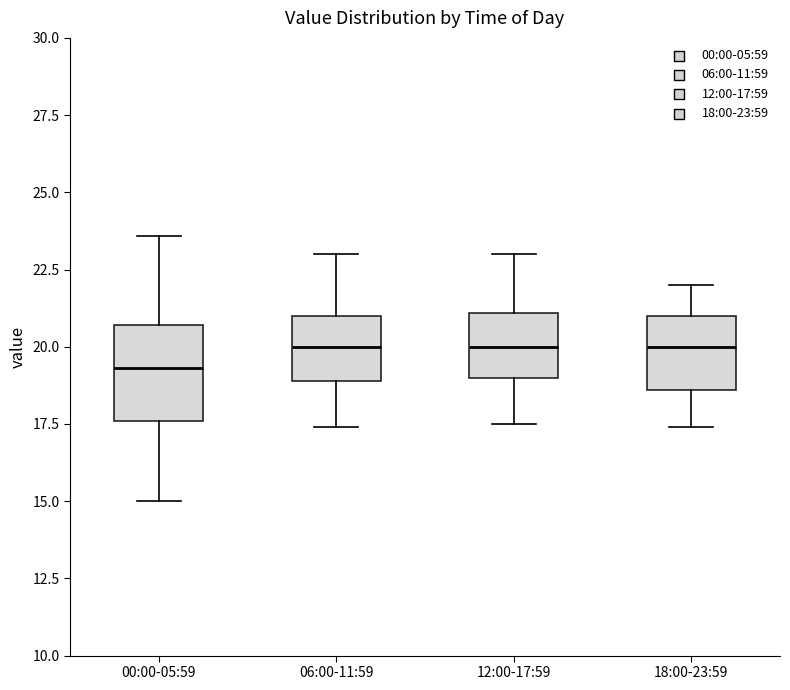

Which box's median line is the lowest?

00:00-05:59